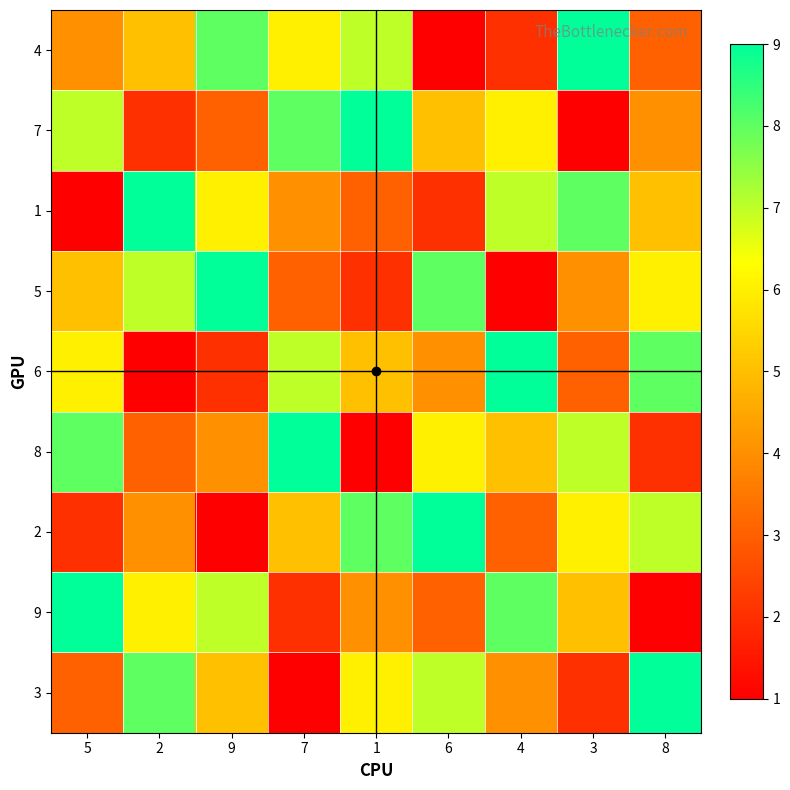

At how many categories does at least one series exceed 5?

9